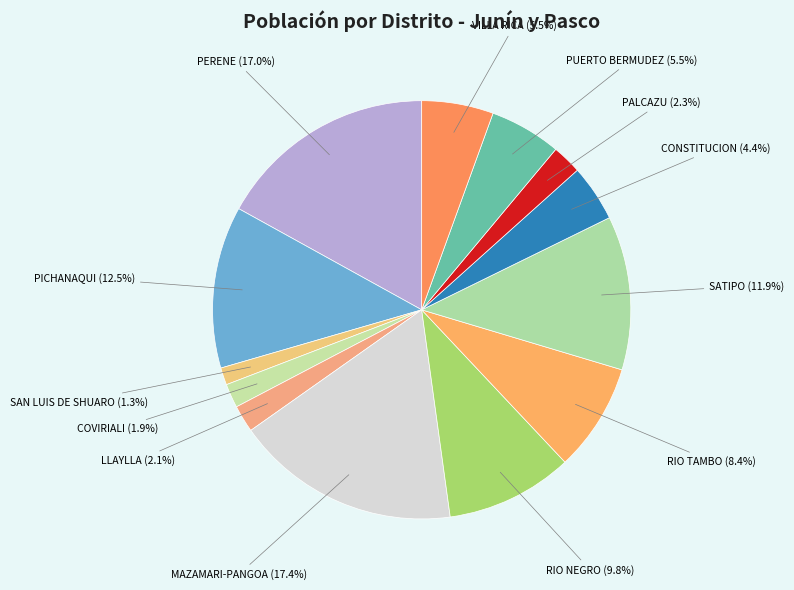

How many segments does this pie chart have?

13